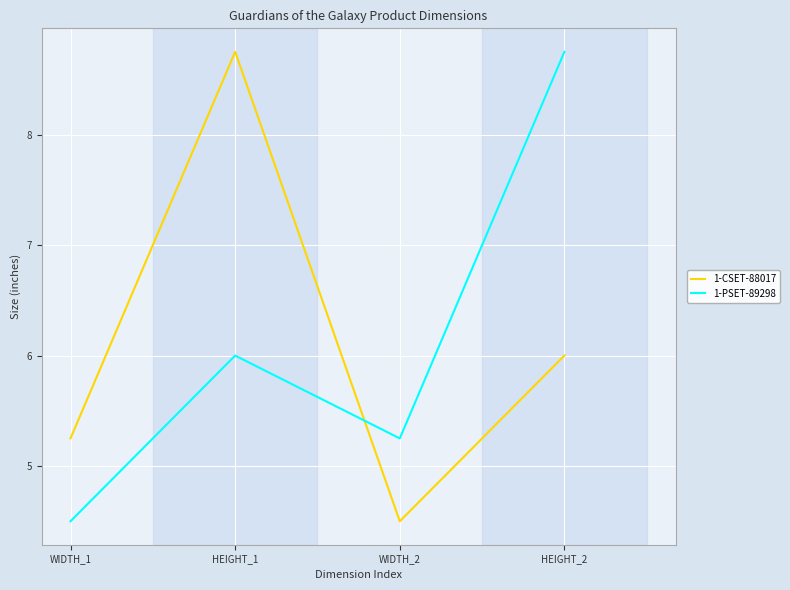

Where is 1-PSET-89298 nearest to the value 6?

HEIGHT_1